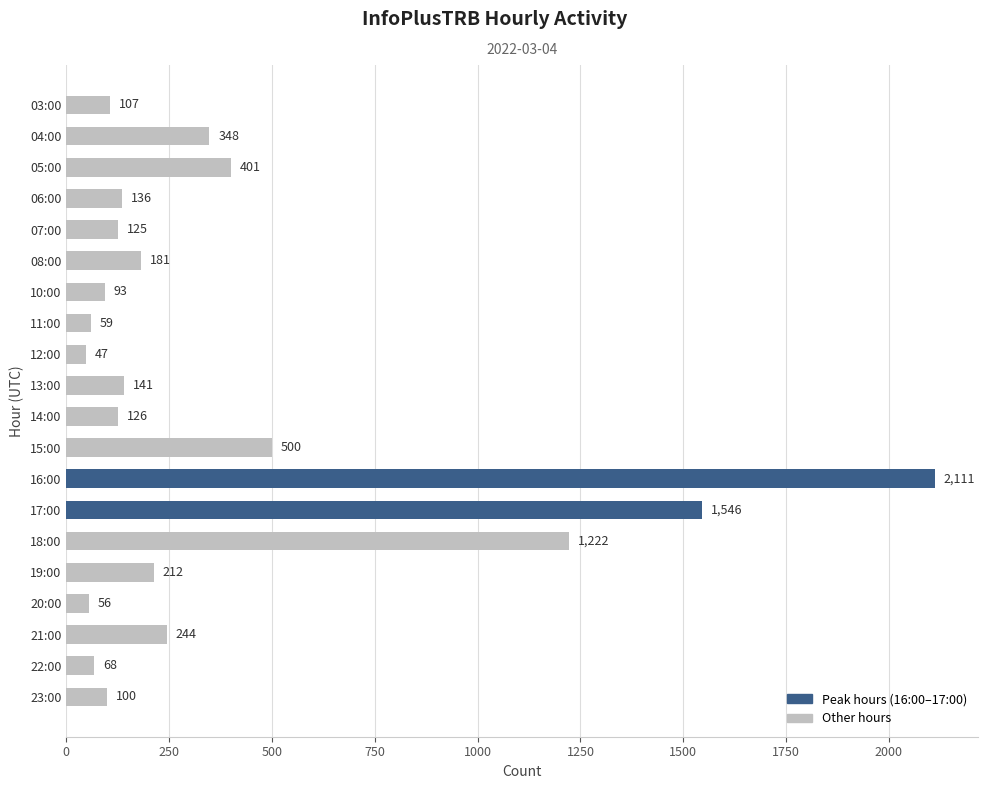

How many values are below 141?

10